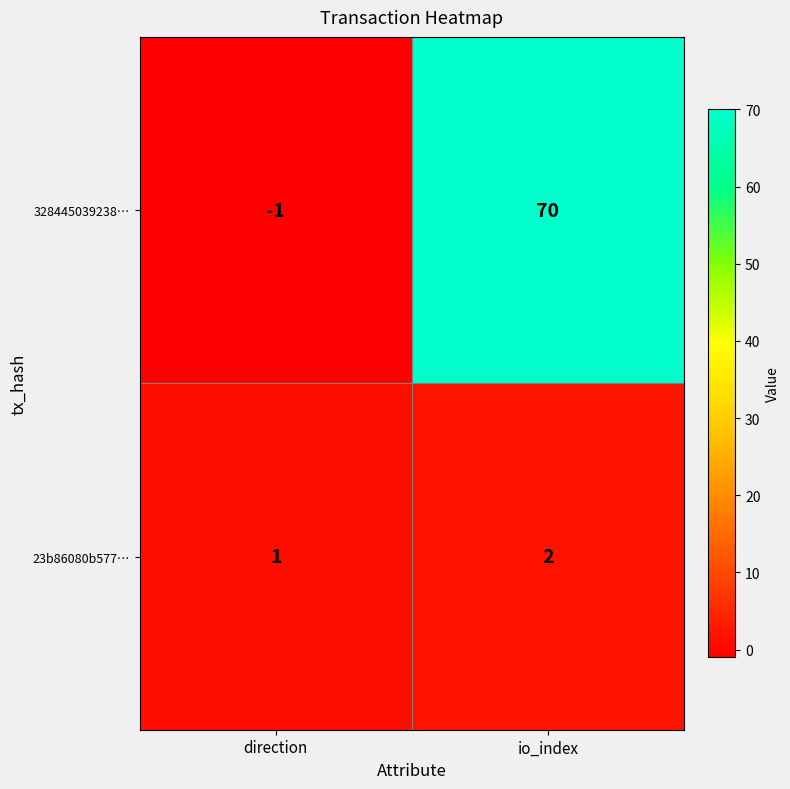

What is the spread (max minus min) of values at direction?

2